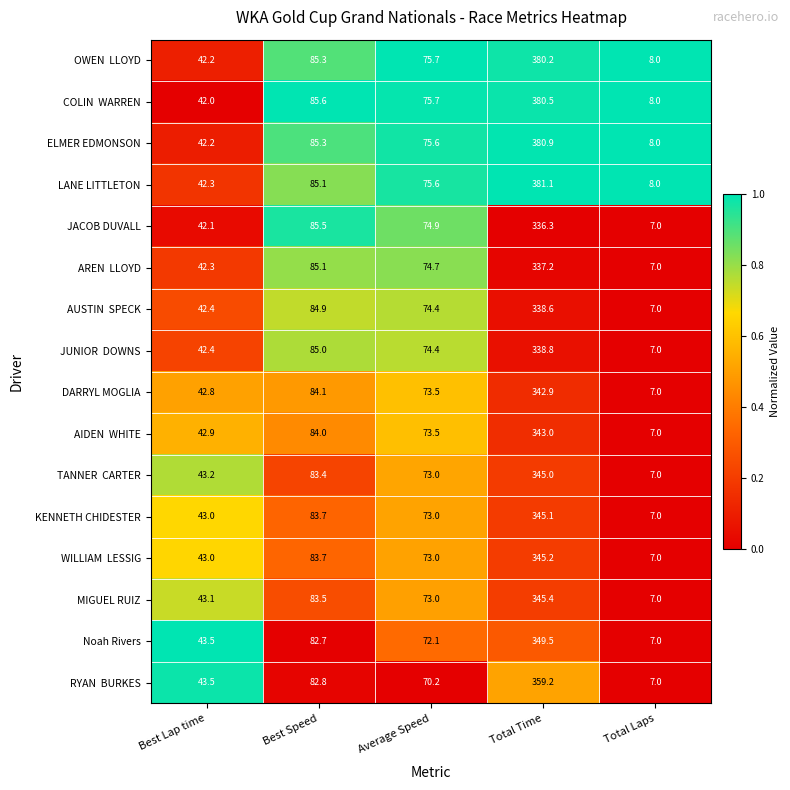

What is the sum of the KENNETH CHIDESTER values at Total Time and Average Speed?

418.1